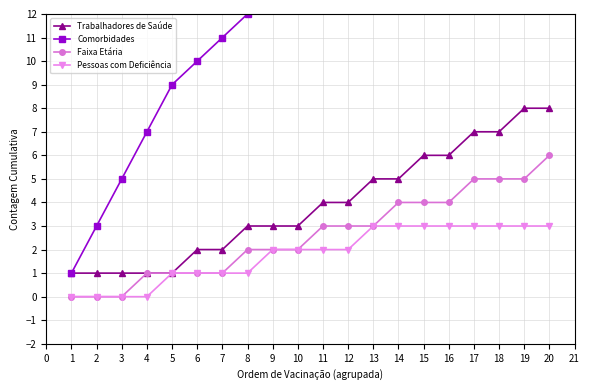

Is it true that Pessoas com Deficiência equals 3 at 14?

True